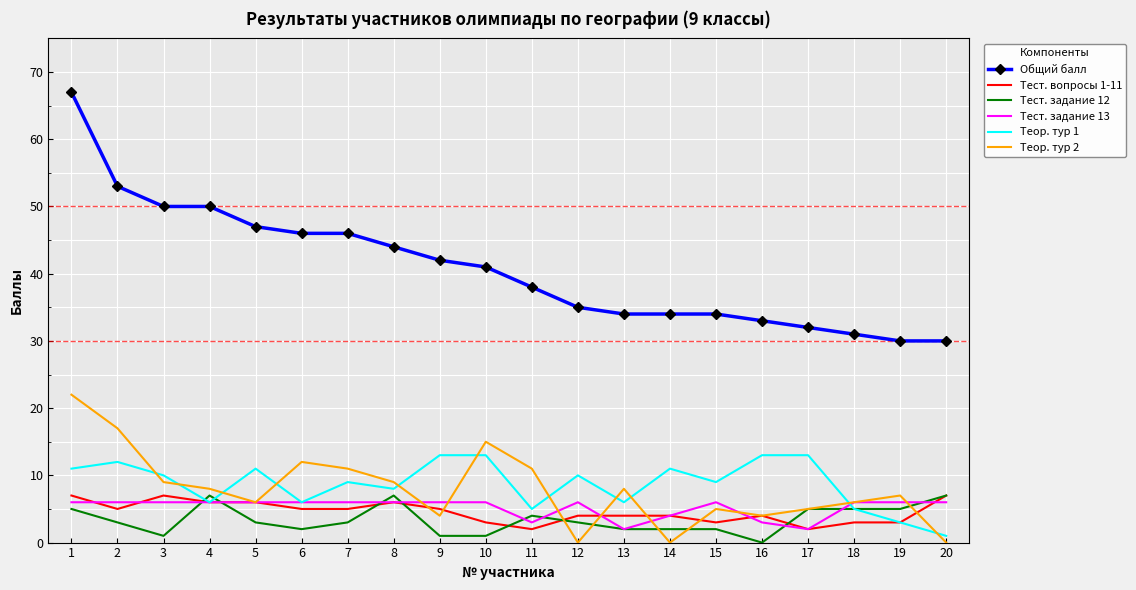

Which series has the largest total across all categories?

Общий балл